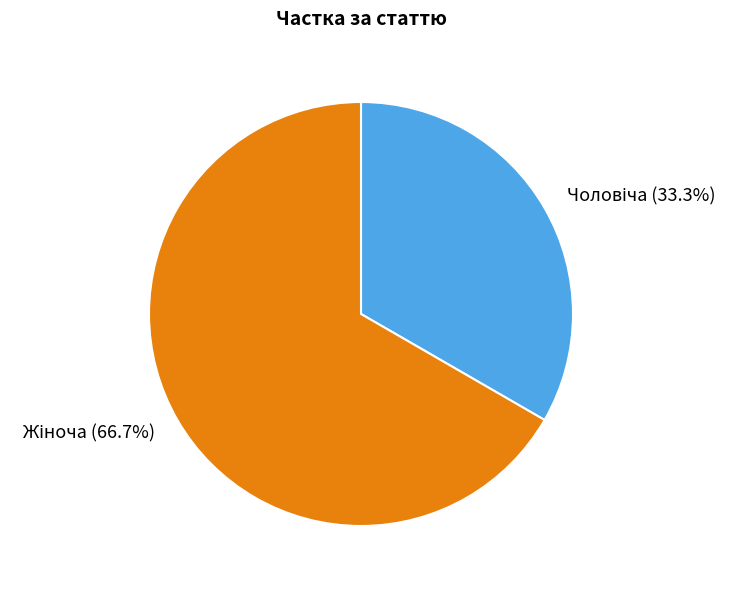

Is there any slice that represents more than half of the pie?

Yes